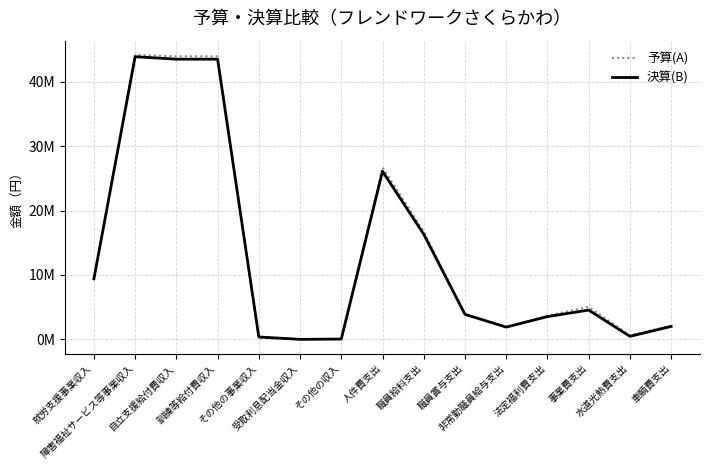

Between 自立支援給付費収入 and 事業費支出, which is larger?

自立支援給付費収入